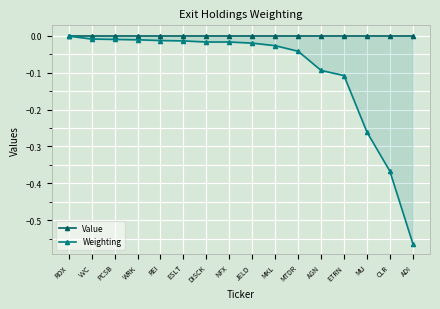

What is the total value across all series at ETRN?

-0.1